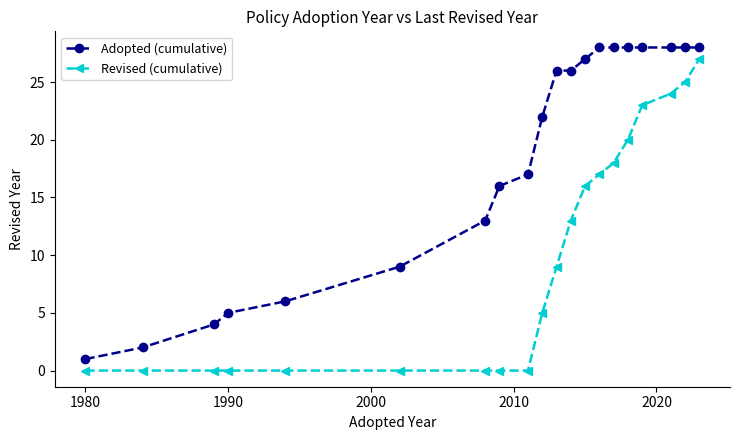

What is the difference between the second highest and minimum values in the Adopted (cumulative) series?

27